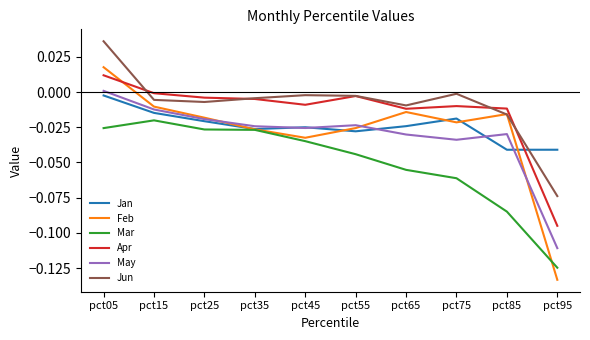

At which category is the sum across all series the highest?

pct05